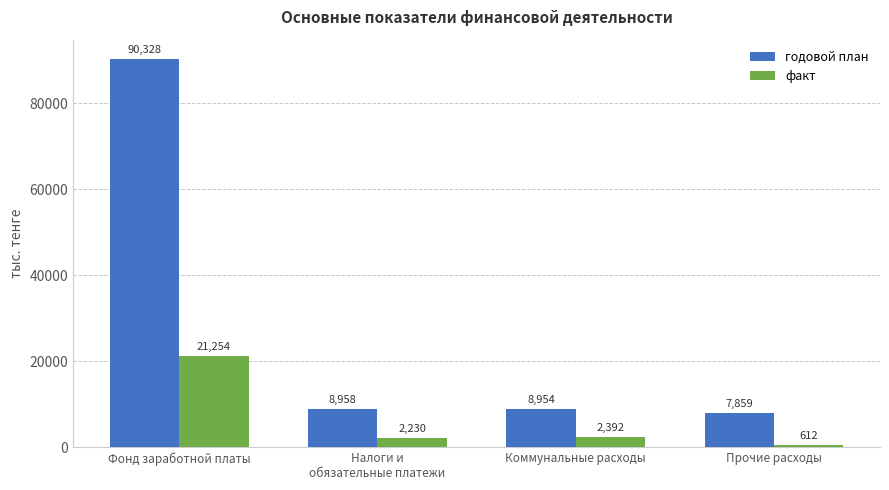

What is the difference between the maximum and minimum values in the годовой план series?

82469